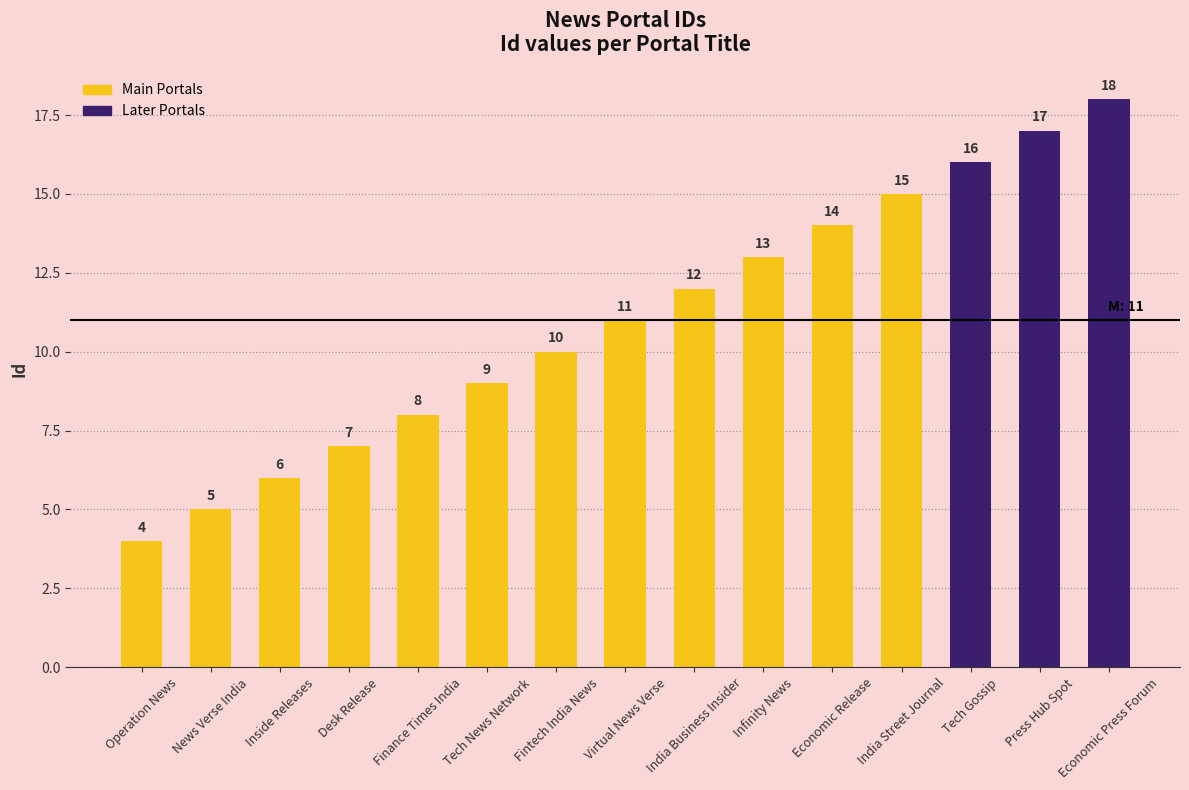

How many distinct data groups are displayed?

1